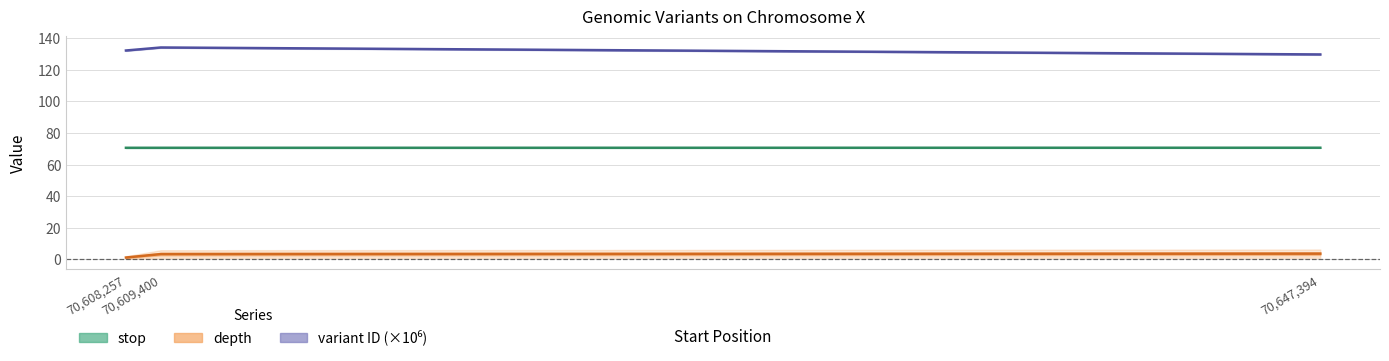

At 70647394, list the series in order from largest to smallest.

variant ID, stop, depth